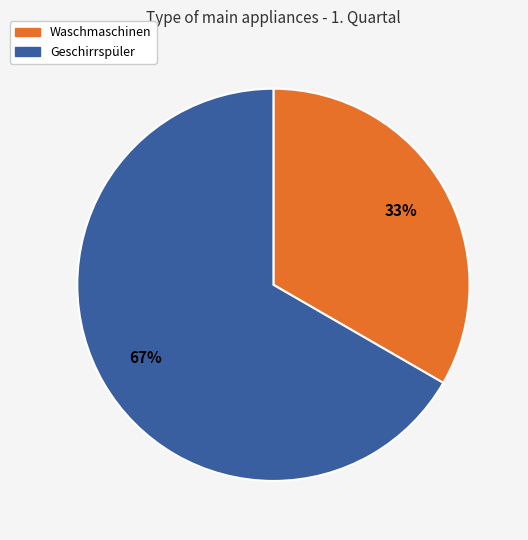

Does Geschirrspüler account for over 50% of the chart?

Yes